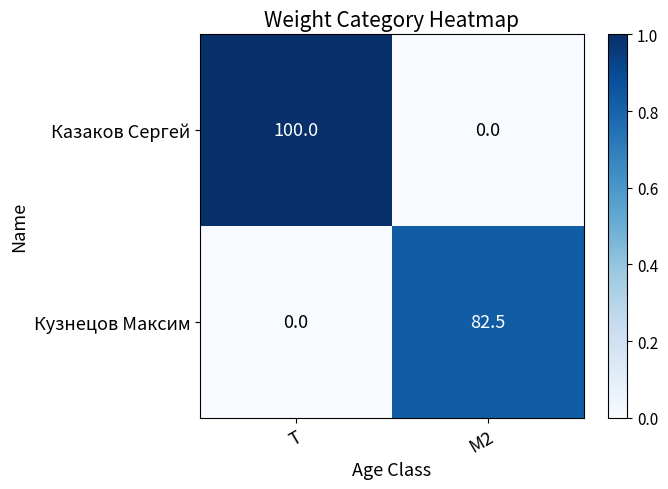

Reading left to right, what are all the values shown in this chart?

Казаков Сергей: T=100.0	M2=0.0
Кузнецов Максим: T=0.0	M2=82.5